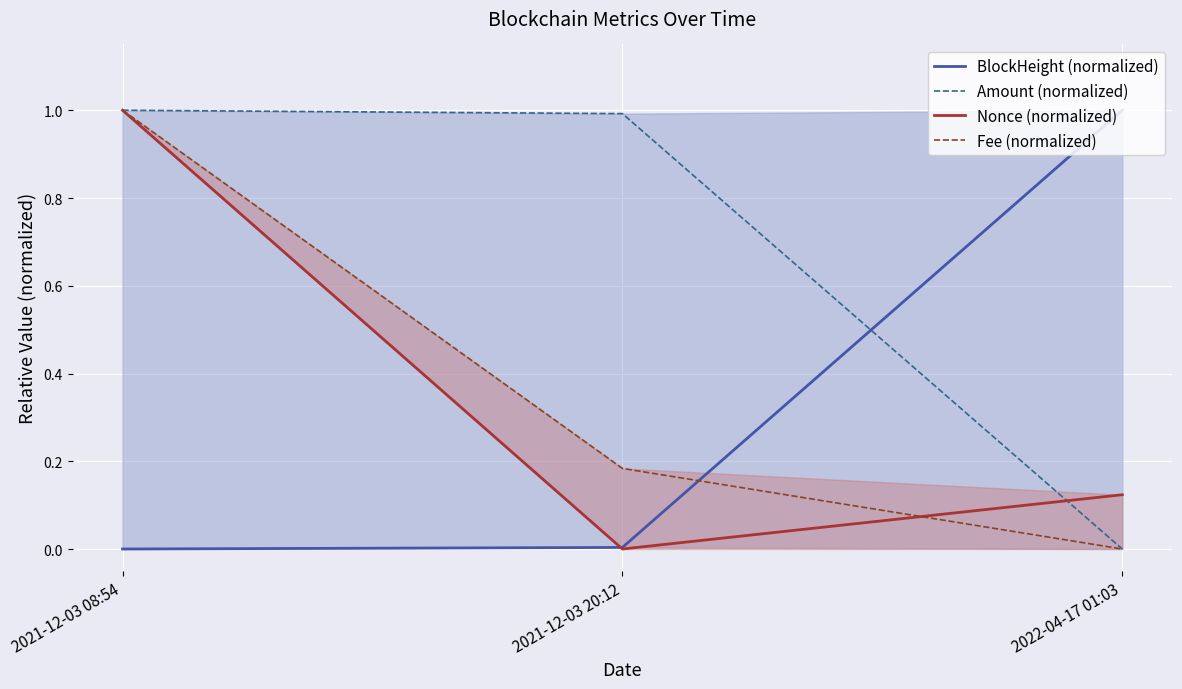

List the labels in order of BlockHeight (normalized) value, largest first.

2022-04-17 01:03, 2021-12-03 20:12, 2021-12-03 08:54